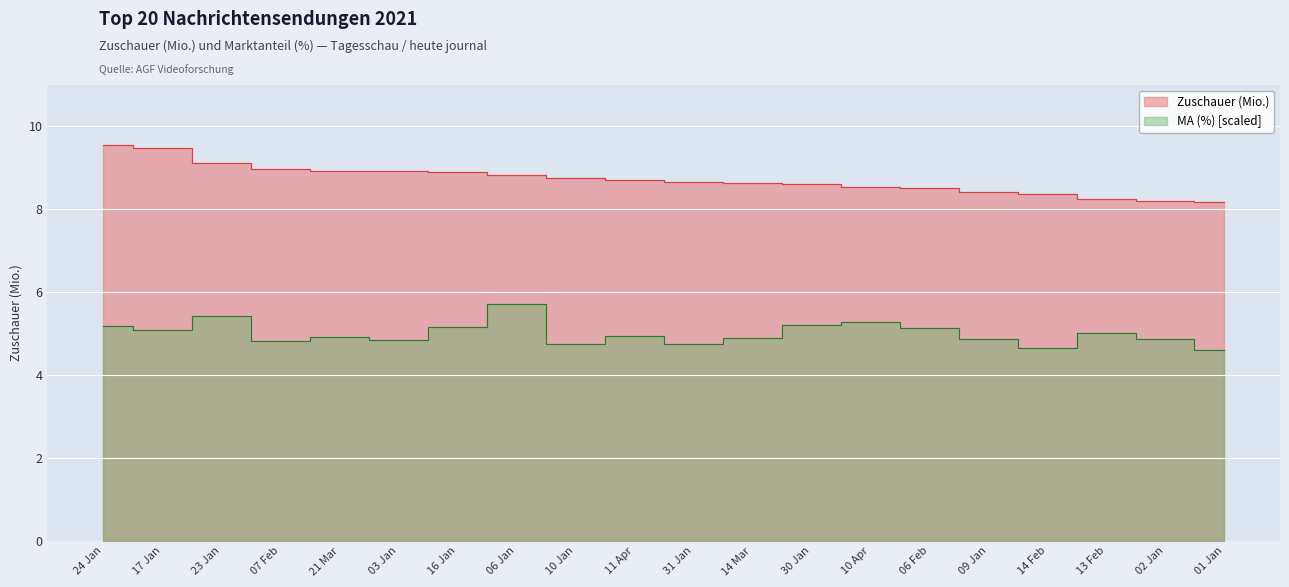

True or false: Zuschauer (Mio.) and MA (%) intersect in this chart.

False